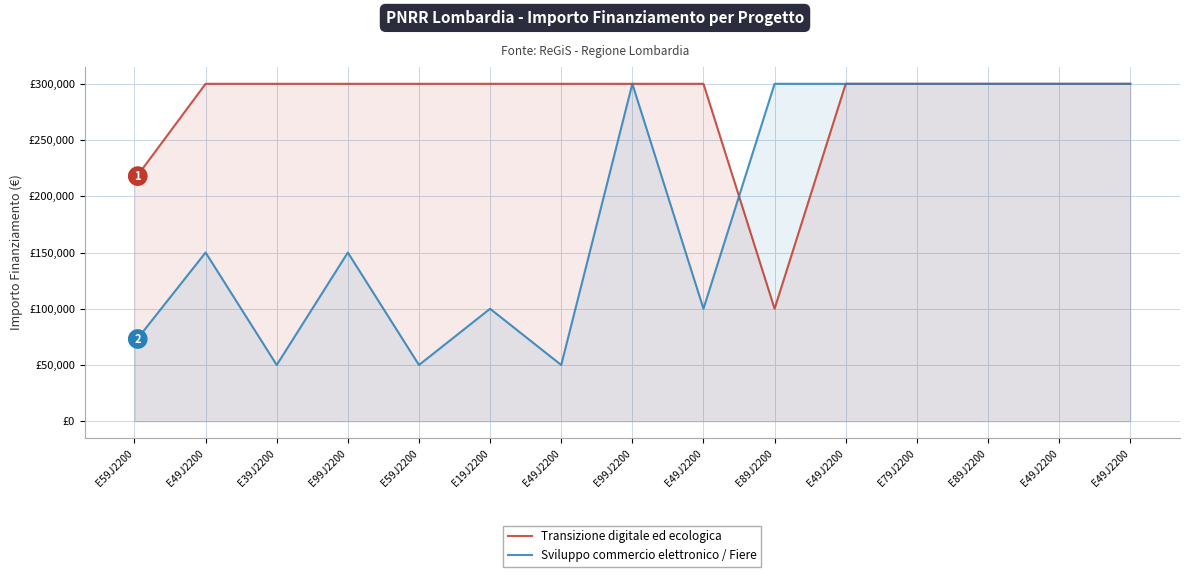

What is the sum of all Sviluppo commercio elettronico / Fiere values?

2820000